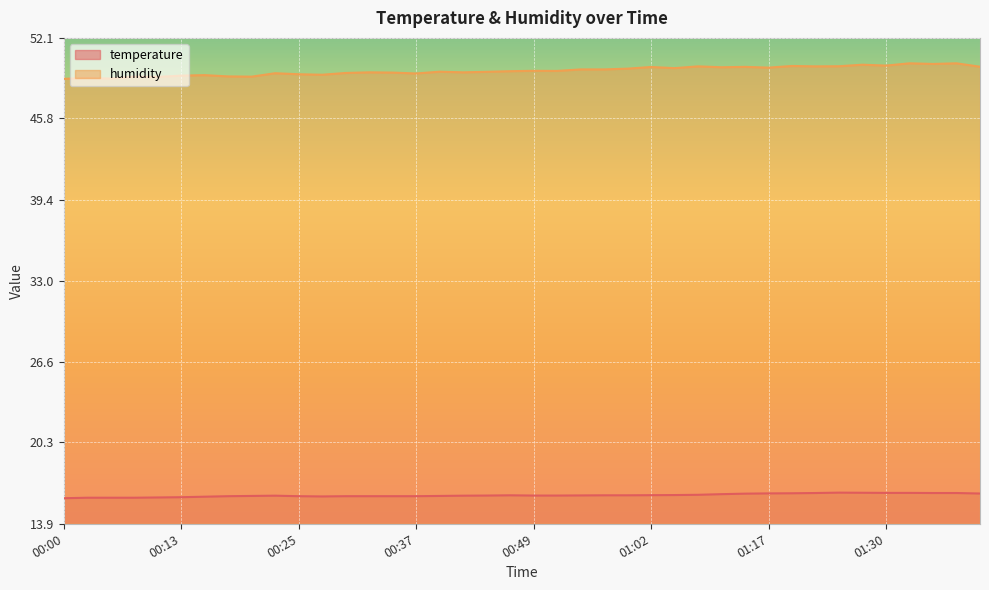

What is the difference between the maximum and minimum values in the humidity series?

1.2